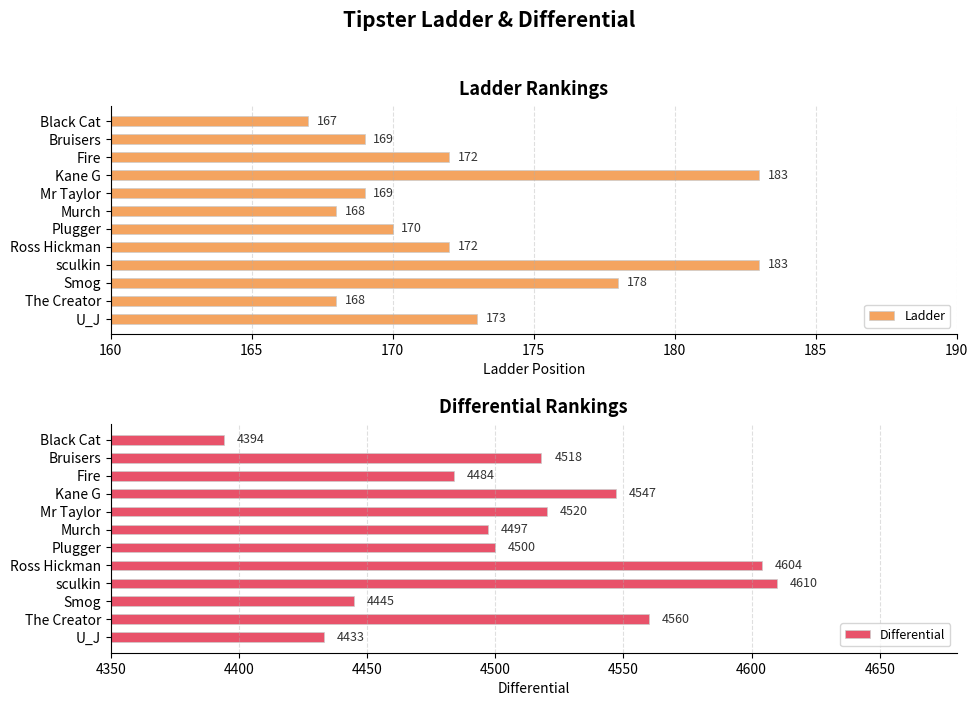

Where is Ladder nearest to the value 175?

U_J